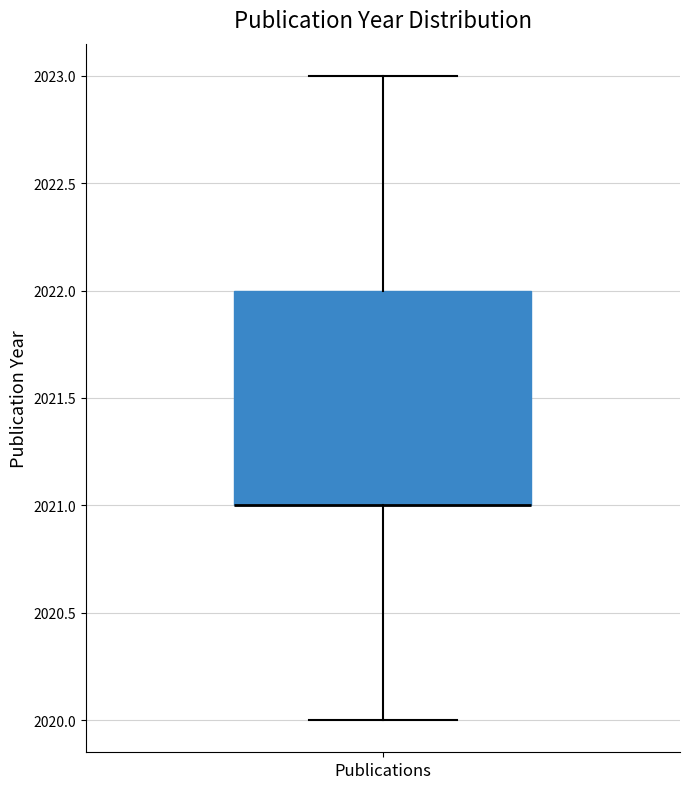

Read this box plot against the y-axis: the position of the median line, the range covered by the box, and the ends of both whiskers. The values are not printed on the chart, so give them approximately, as read against the axis.

median 2021 (drawn on the box's lower edge), box 2021 to 2022, whiskers 2020 to 2023